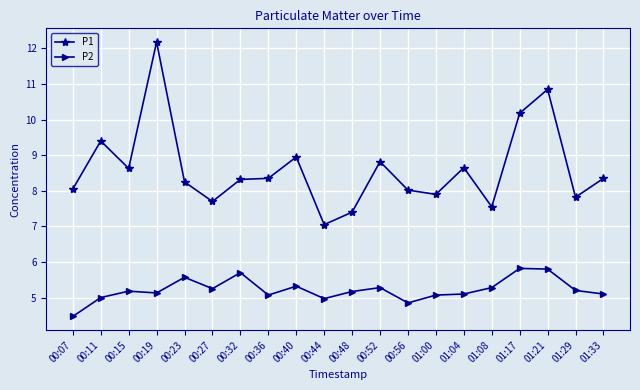

What are all the series names shown in the legend?

P1, P2